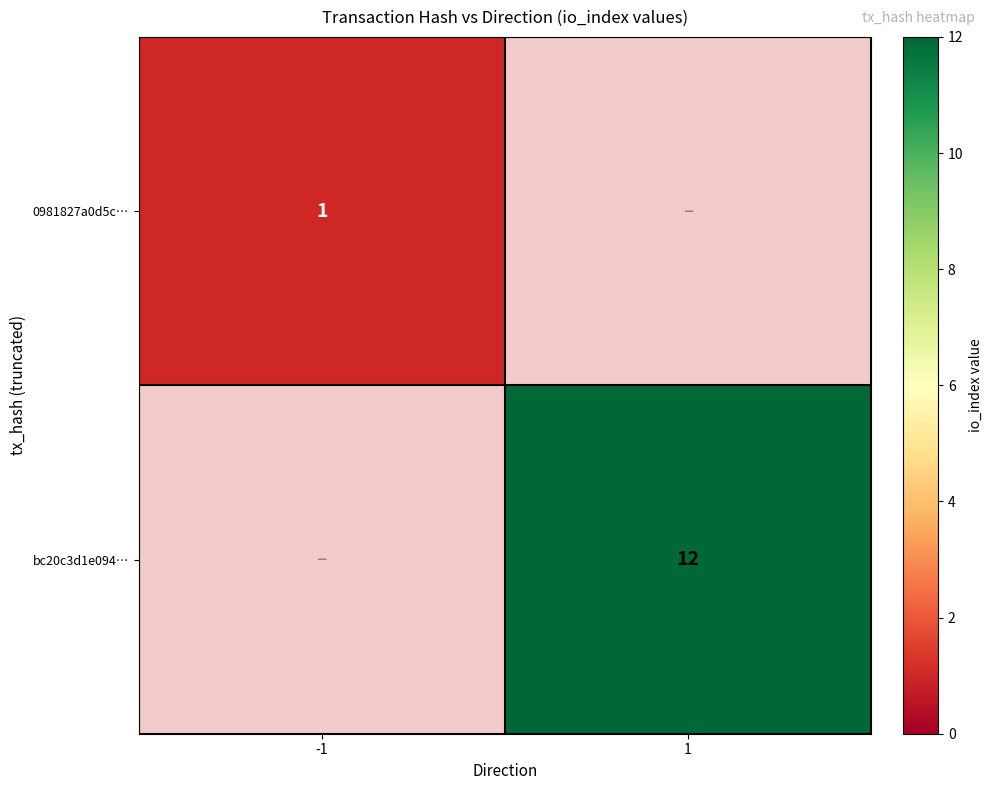

Is it true that bc20c3d1e094… equals 21 at 1?

False